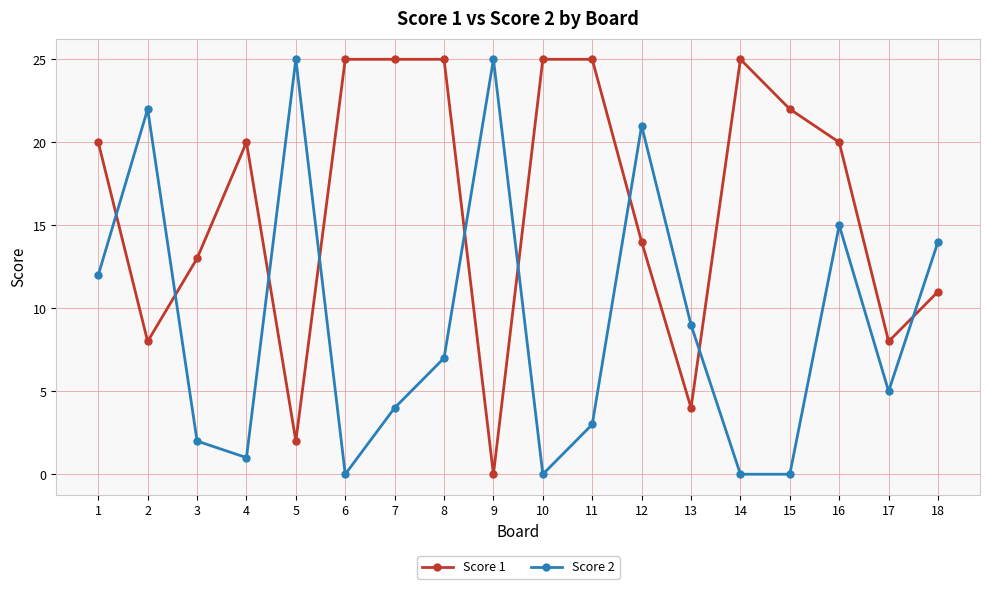

The value of Score 1 at 6 is 25. True or false?

True